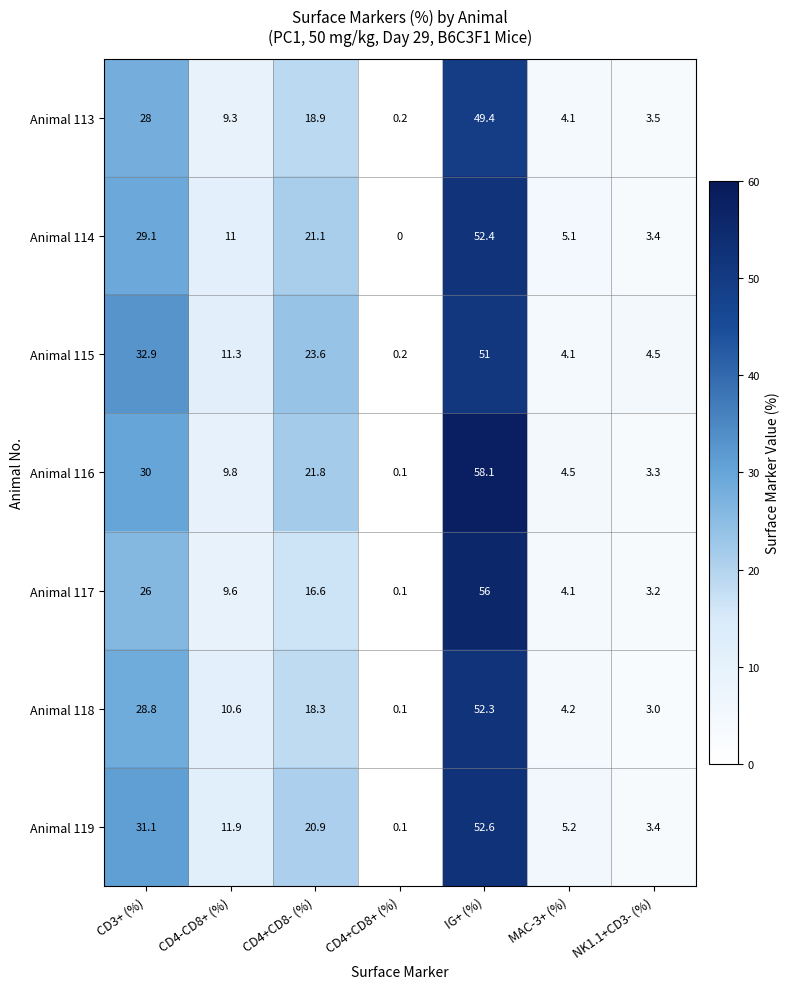

What is the difference between the second highest and second lowest values in the Animal 118 series?

25.8